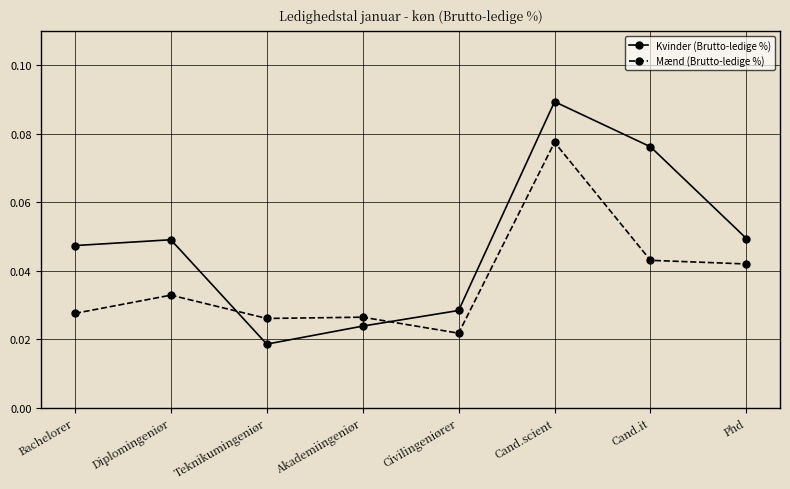

Is the value of Mænd (Brutto-ledige %) at Bachelorer greater than the value of Kvinder (Brutto-ledige %) at Phd?

No